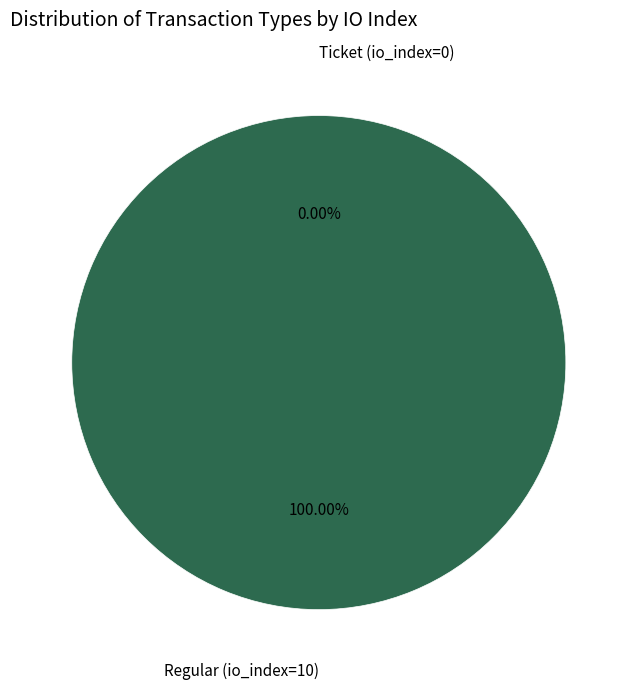

Which slice represents more than half of the pie?

Regular (io_index=10)